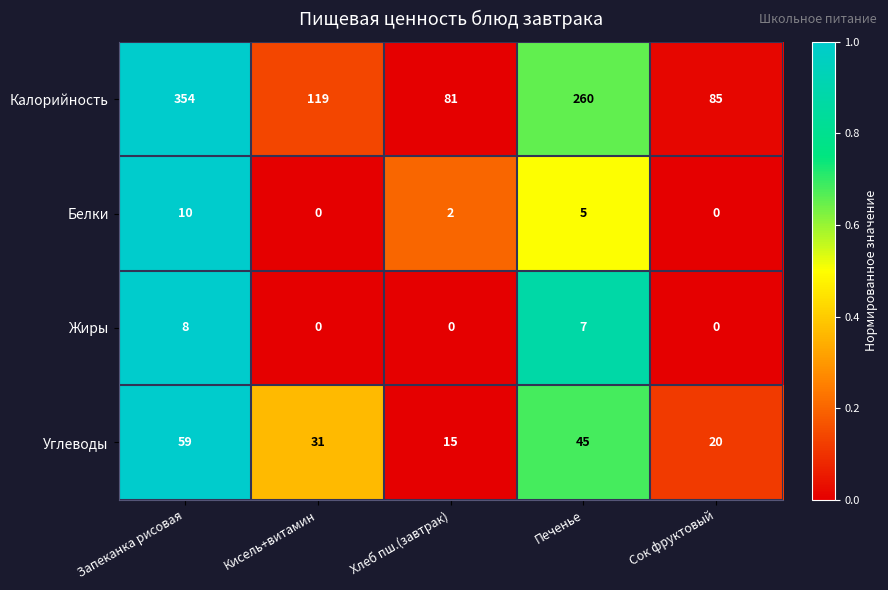

What value does the Углеводы series have at Кисель+витамин, to the nearest 5?

30